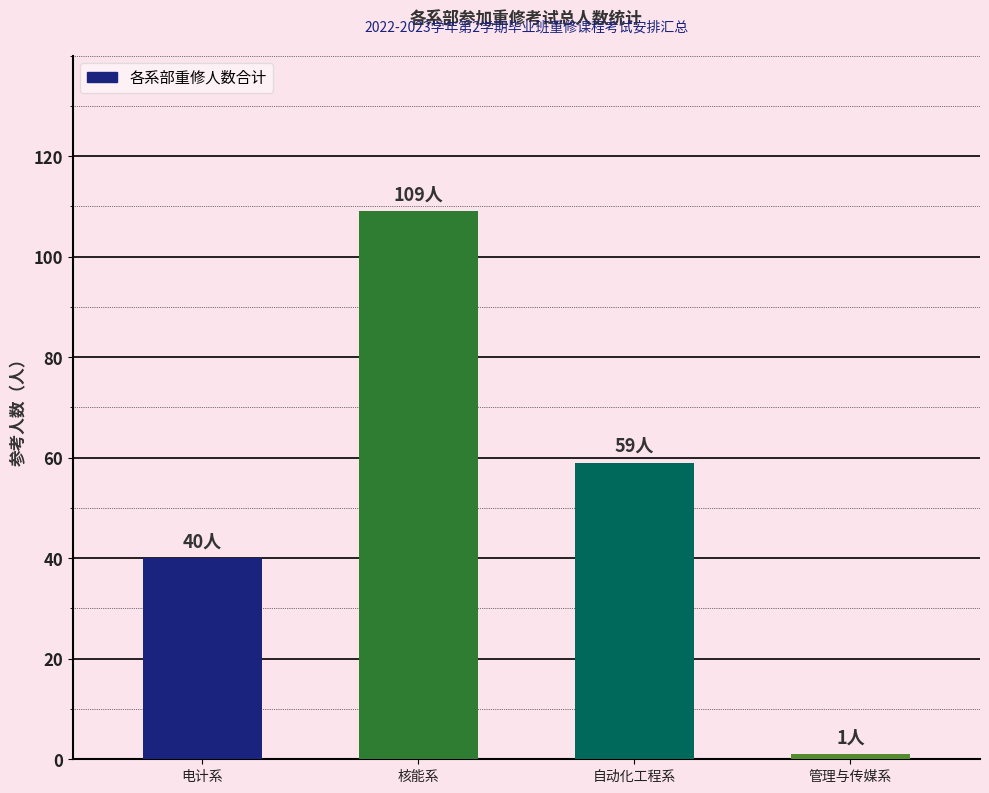

Reading left to right, extract all data points from this chart.

40	109	59	1